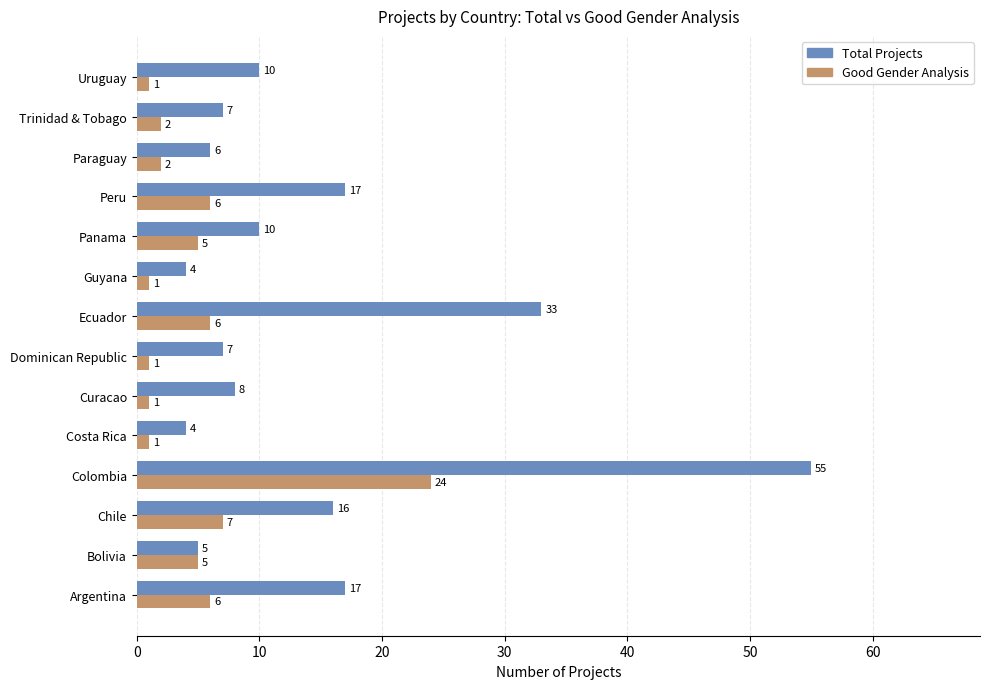

What is the sum of all Total Projects values?

199